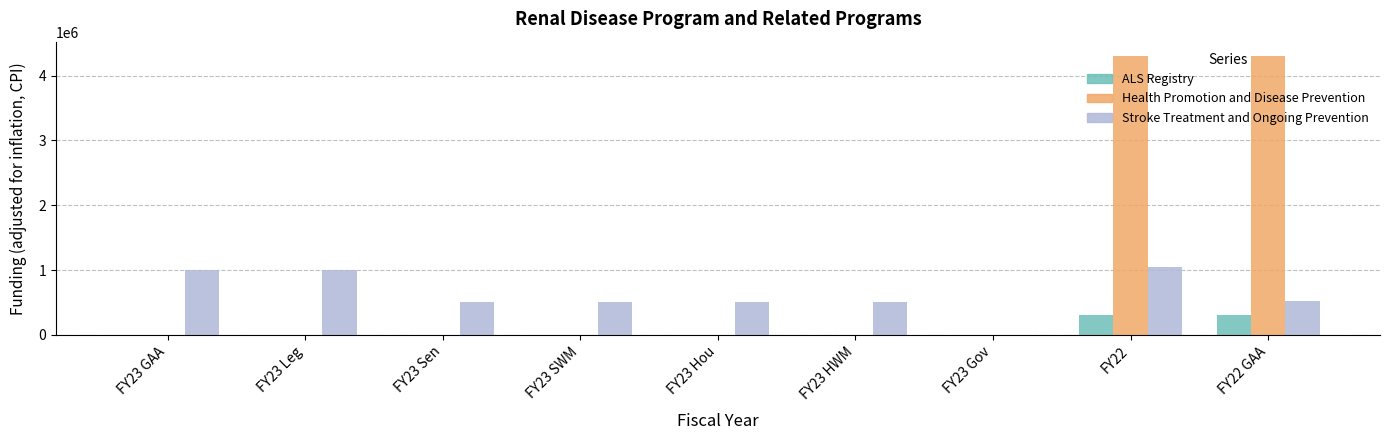

What is the sum of the ALS Registry values at FY22 and FY22 GAA?

605148